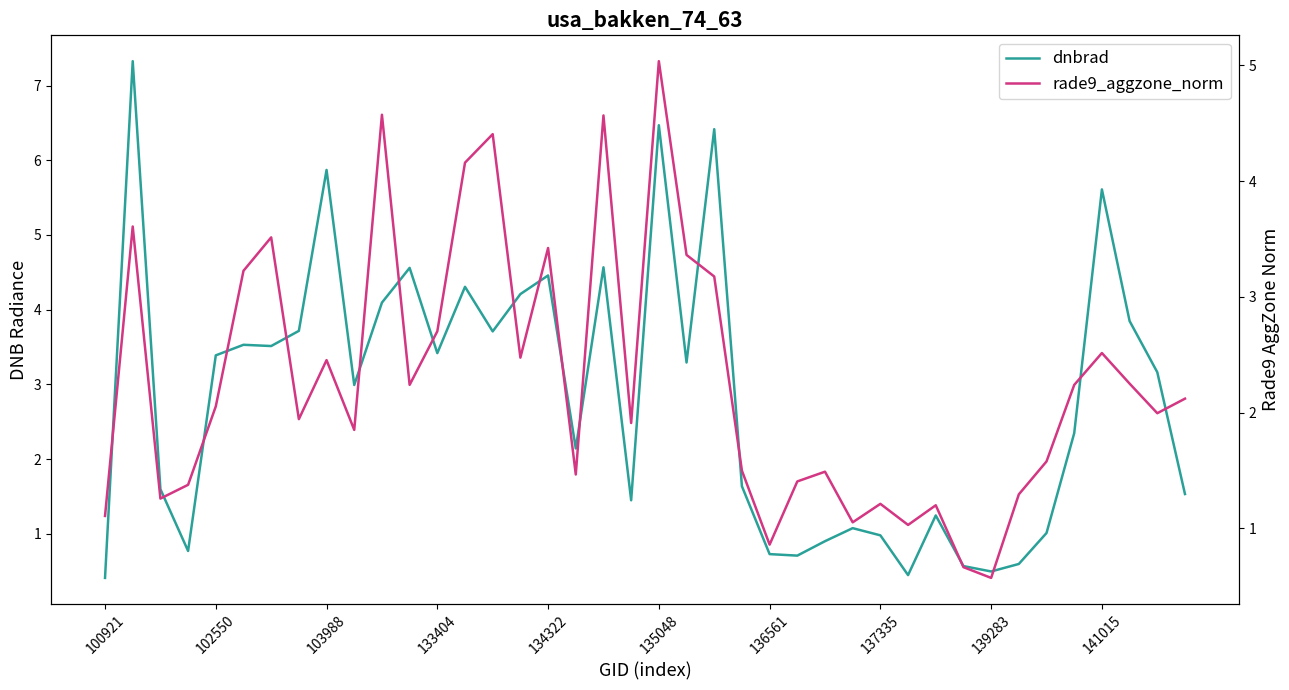

What is the difference between the rade9_aggzone_norm values at 24 and 25?

0.5